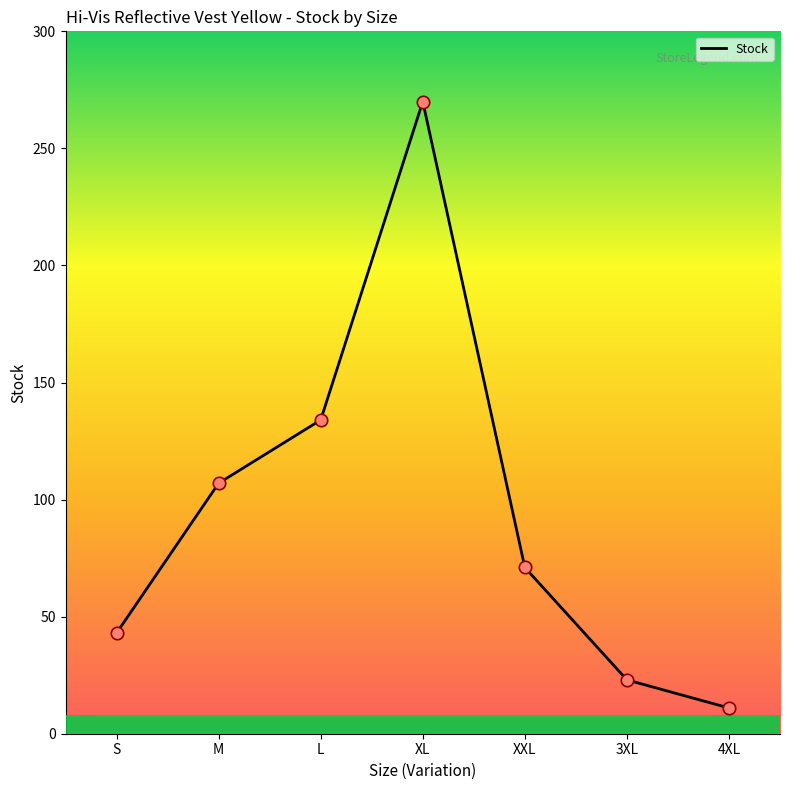

Which has a higher value, M or XXL?

M